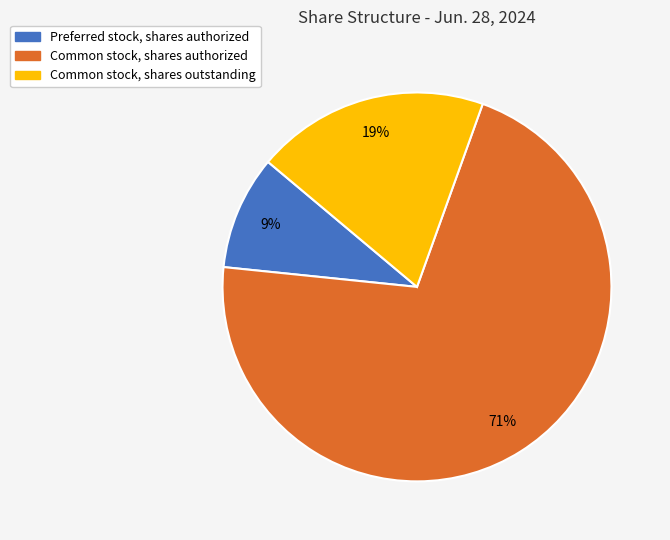

To the nearest percent, what is the average slice percentage?

33%